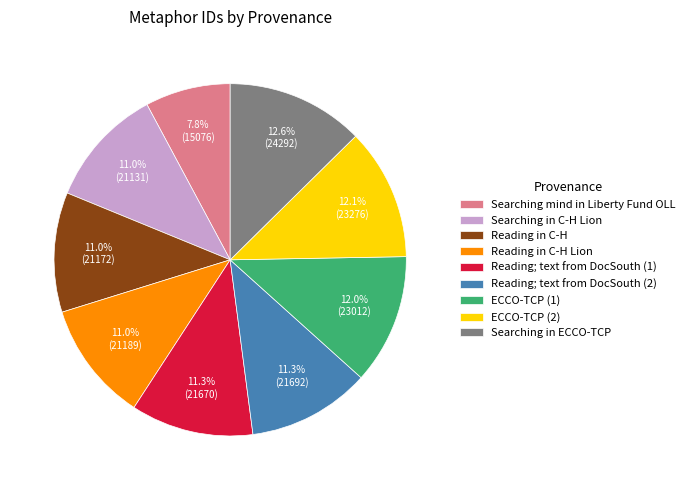

What is the smallest slice in the pie chart?

Searching mind in Liberty Fund OLL